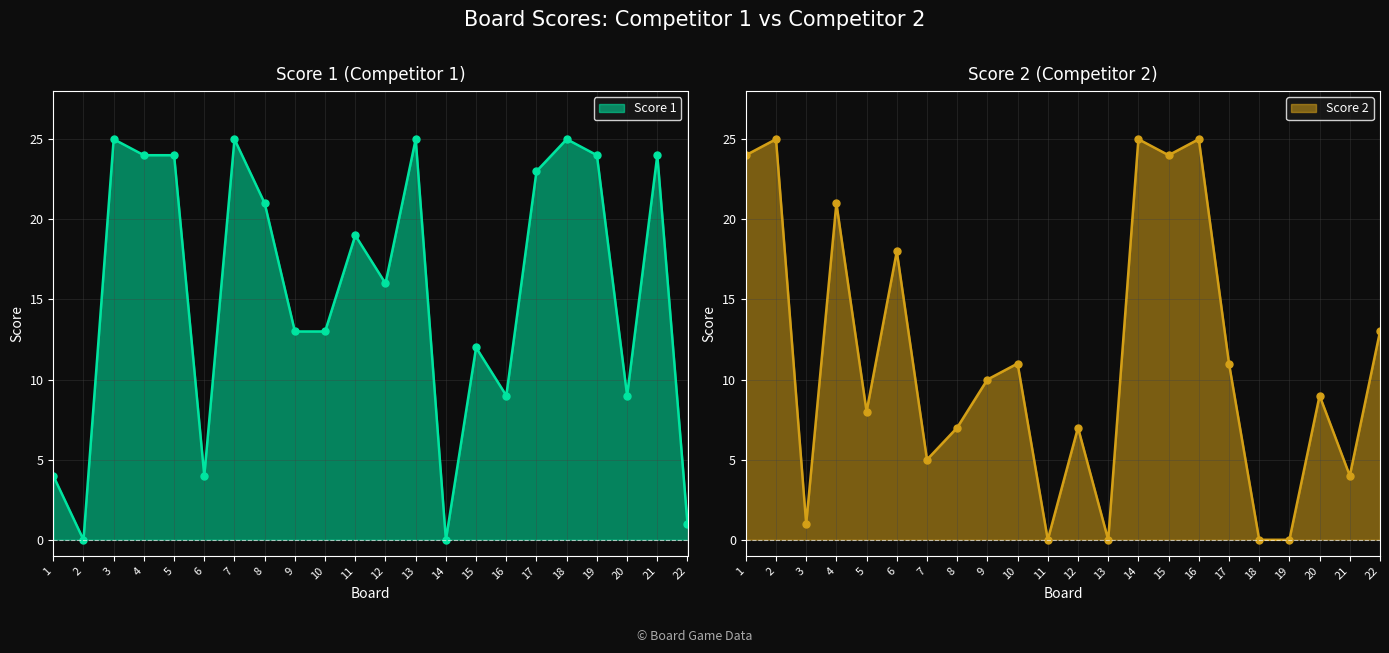

Reading right to left, transcribe all the data shown in this chart.

Score 1: 22=1	21=24	20=9	19=24	18=25	17=23	16=9	15=12	14=0	13=25	12=16	11=19	10=13	9=13	8=21	7=25	6=4	5=24	4=24	3=25	2=0	1=4
Score 2: 22=13	21=4	20=9	19=0	18=0	17=11	16=25	15=24	14=25	13=0	12=7	11=0	10=11	9=10	8=7	7=5	6=18	5=8	4=21	3=1	2=25	1=24